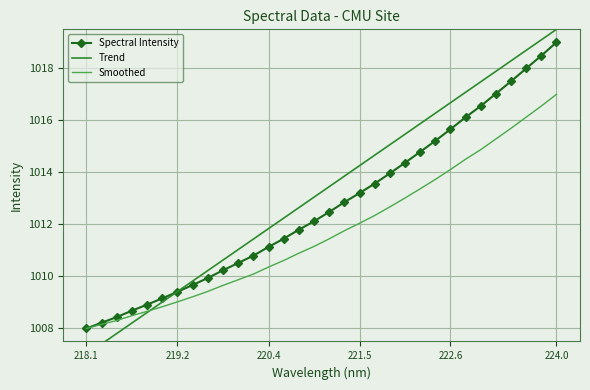

Is the value of Trend at 13 greater than the value of Smoothed at 6?

Yes